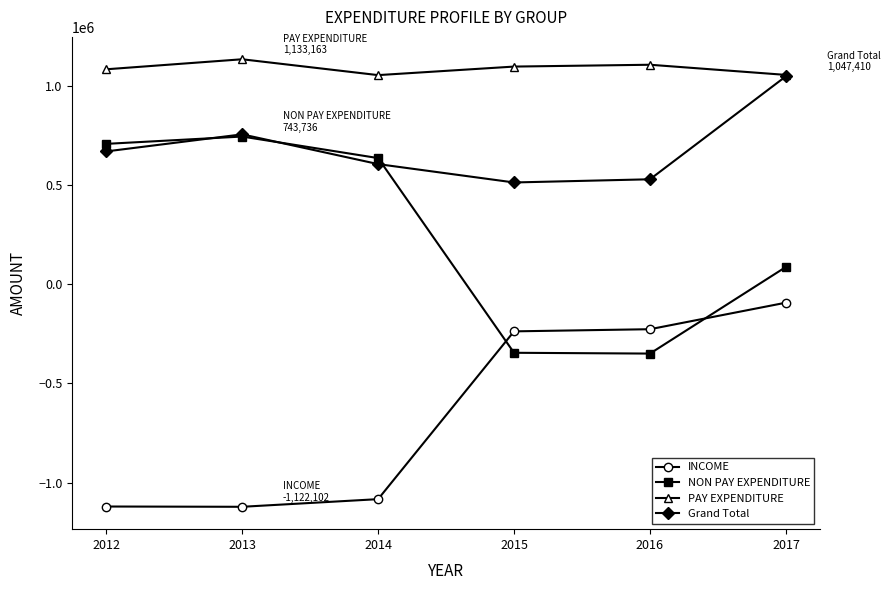

What is the maximum value for PAY EXPENDITURE?

1133163.0